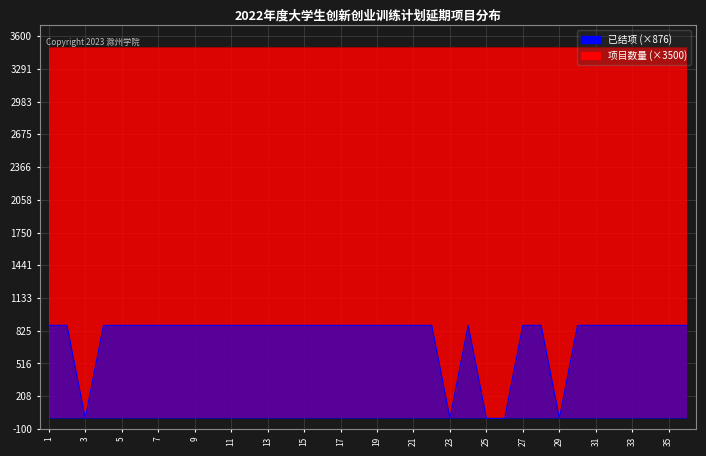

What is the sum of all values?

27156